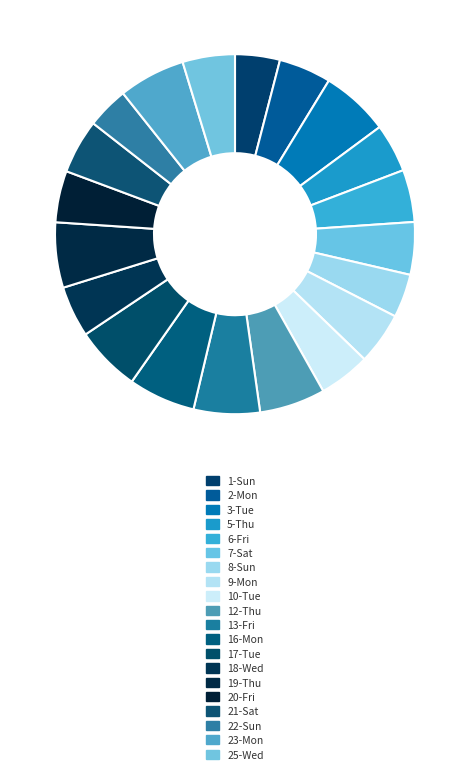

How many segments does this pie chart have?

20